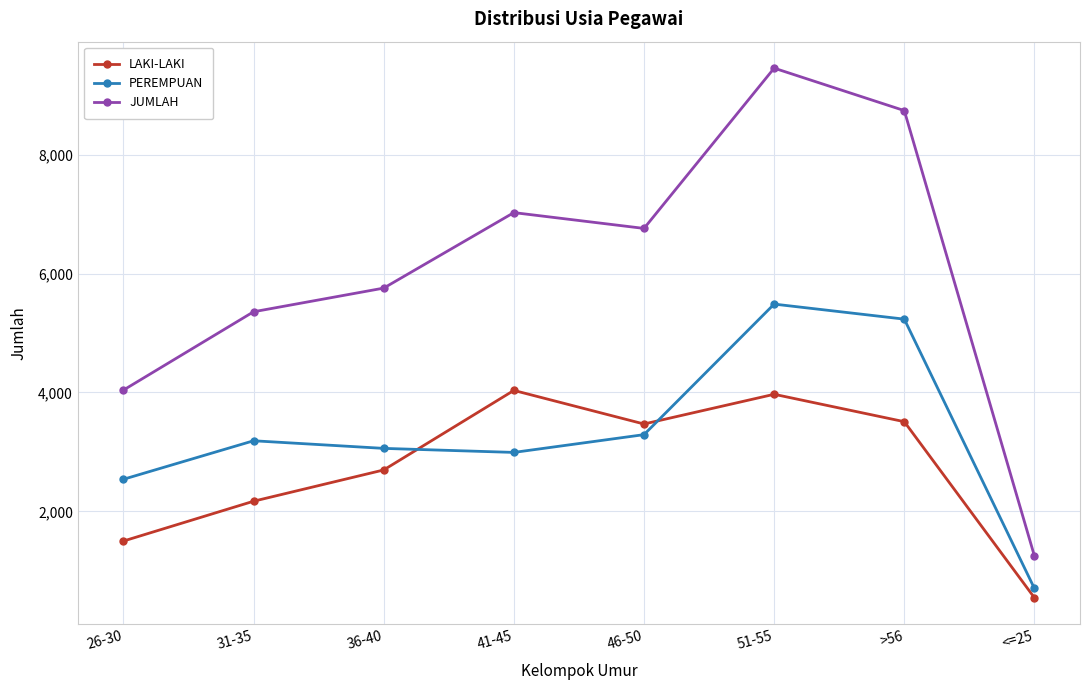

Does the chart have visible grid lines?

Yes